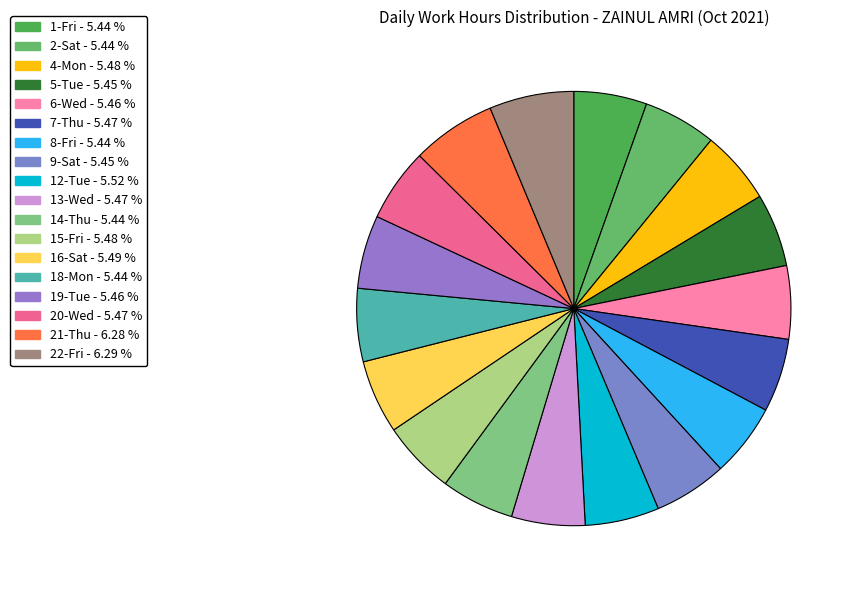

How many slices are in this pie chart?

18